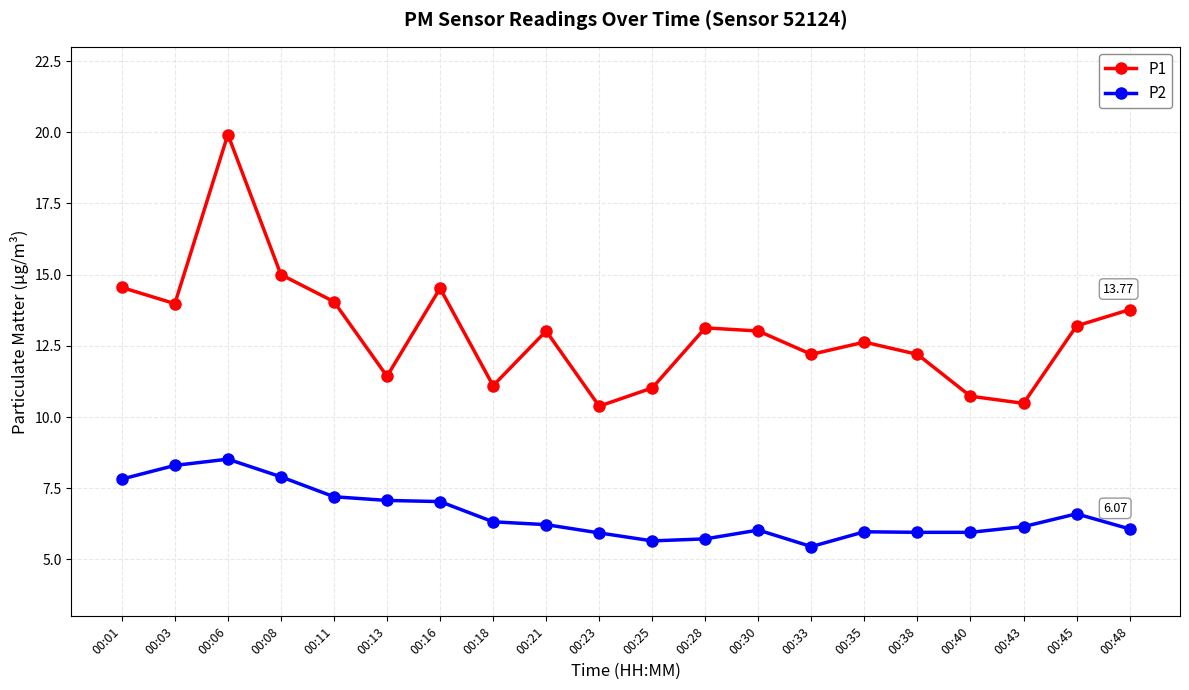

What is the sum of the P1 values at 00:40 and 00:25?

21.8